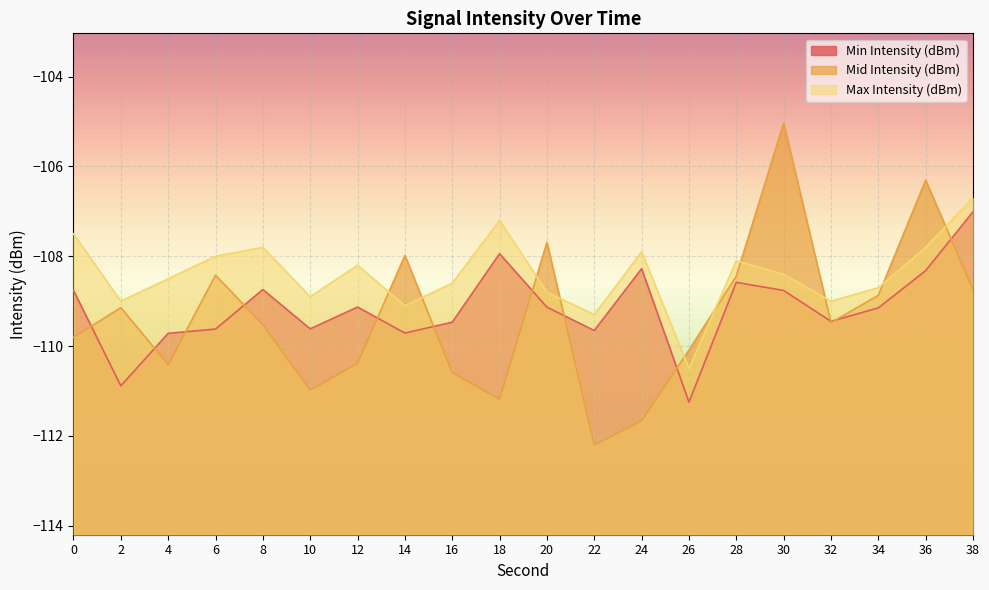

After their last crossing, which series has the higher values: Mid Intensity (dBm) or Min Intensity (dBm)?

Min Intensity (dBm)